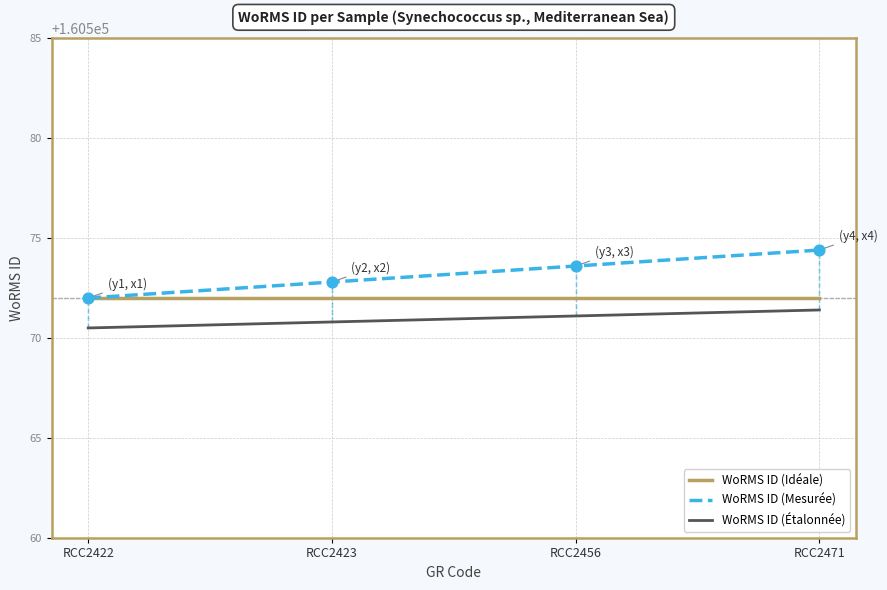

What are all the series names shown in the legend?

WoRMS ID (Idéale), WoRMS ID (Mesurée), WoRMS ID (Étalonnée)